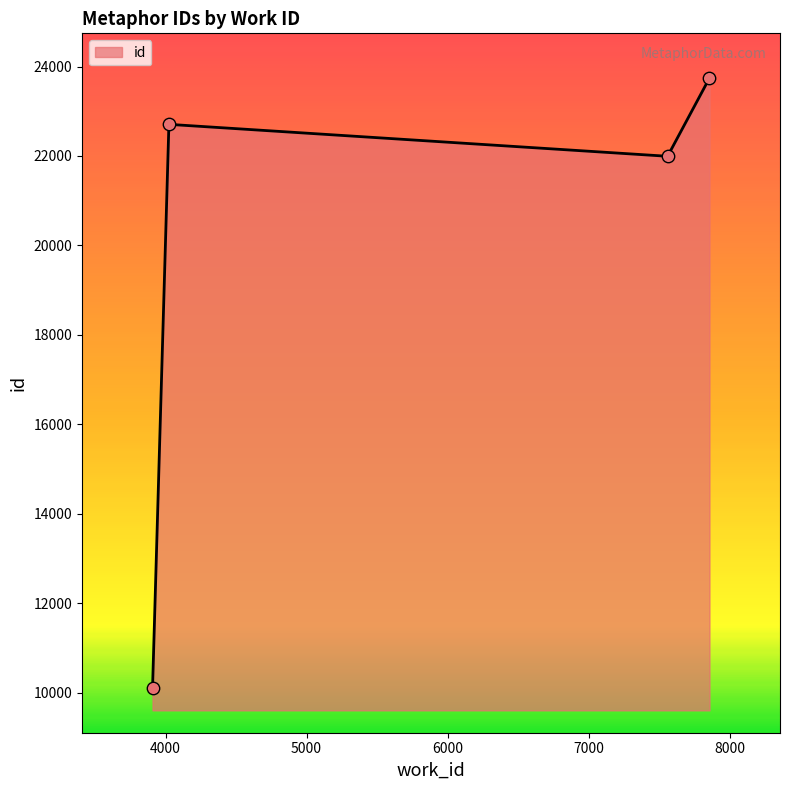

How many interior local valleys (lower than both neighbors) does the data have?

1